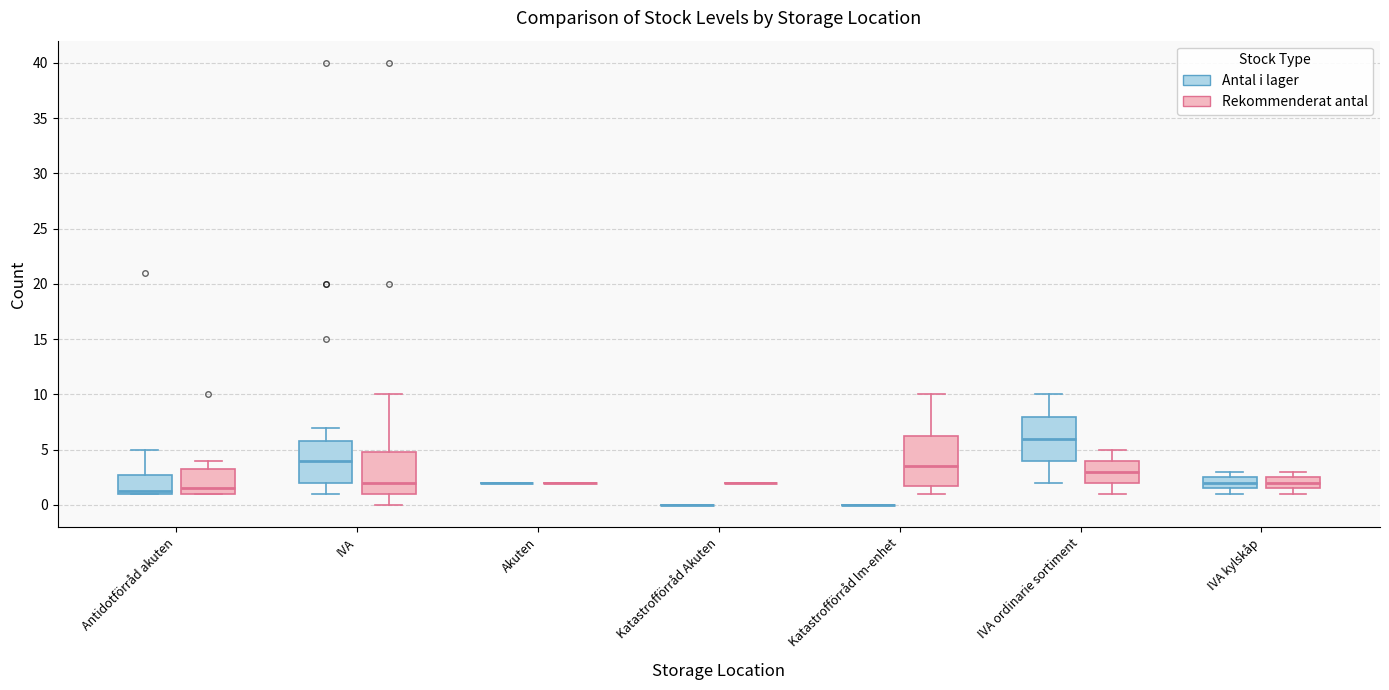

Reading left to right, transcribe this box plot: for each box, give where its median line is, the range the box spans, and where its two whiskers end, as read against the y-axis. The values are not printed on the chart, so give them approximately, as read against the axis.

Antidotförråd akuten (Antal i lager): median 1.5, box 1.0 to 3.0, whiskers 1.0 to 5.0
Antidotförråd akuten (Rekommenderat antal): median 1.5, box 1.0 to 3.5, whiskers 1.0 to 4.0
IVA (Antal i lager): median 4.0, box 2.0 to 6.0, whiskers 1.0 to 7.0
IVA (Rekommenderat antal): median 2.0, box 1.0 to 5.0, whiskers 0.0 to 10.0
Akuten (Antal i lager): box collapsed to a line at 2.0, whiskers 2.0 to 2.0
Akuten (Rekommenderat antal): box collapsed to a line at 2.0, whiskers 2.0 to 2.0
Katastrofförråd Akuten (Antal i lager): box collapsed to a line at 0.0, whiskers 0.0 to 0.0
Katastrofförråd Akuten (Rekommenderat antal): box collapsed to a line at 2.0, whiskers 2.0 to 2.0
Katastrofförråd lm-enhet (Antal i lager): box collapsed to a line at 0.0, whiskers 0.0 to 0.0
Katastrofförråd lm-enhet (Rekommenderat antal): median 3.5, box 2.0 to 6.5, whiskers 1.0 to 10.0
IVA ordinarie sortiment (Antal i lager): median 6.0, box 4.0 to 8.0, whiskers 2.0 to 10.0
IVA ordinarie sortiment (Rekommenderat antal): median 3.0, box 2.0 to 4.0, whiskers 1.0 to 5.0
IVA kylskåp (Antal i lager): median 2.0, box 1.5 to 2.5, whiskers 1.0 to 3.0
IVA kylskåp (Rekommenderat antal): median 2.0, box 1.5 to 2.5, whiskers 1.0 to 3.0